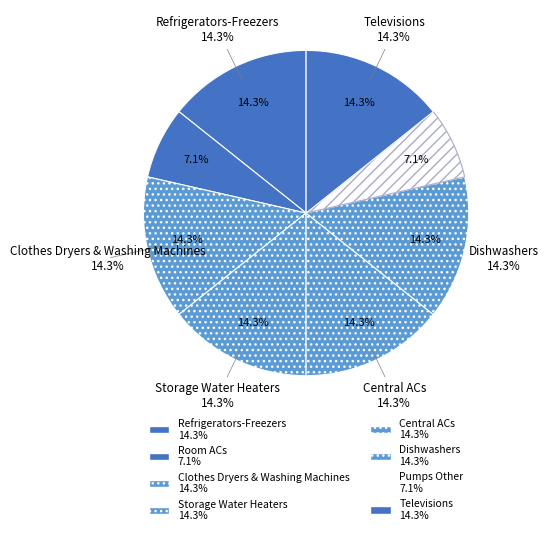

Is there a majority slice in this chart?

No